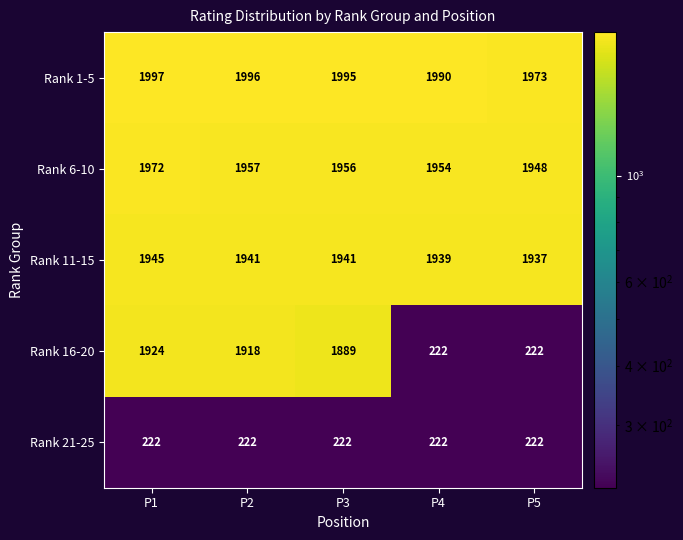

Reading left to right, extract all data points from this chart.

Rank 1-5: P1=1997	P2=1996	P3=1995	P4=1990	P5=1973
Rank 6-10: P1=1972	P2=1957	P3=1956	P4=1954	P5=1948
Rank 11-15: P1=1945	P2=1941	P3=1941	P4=1939	P5=1937
Rank 16-20: P1=1924	P2=1918	P3=1889	P4=222	P5=222
Rank 21-25: P1=222	P2=222	P3=222	P4=222	P5=222